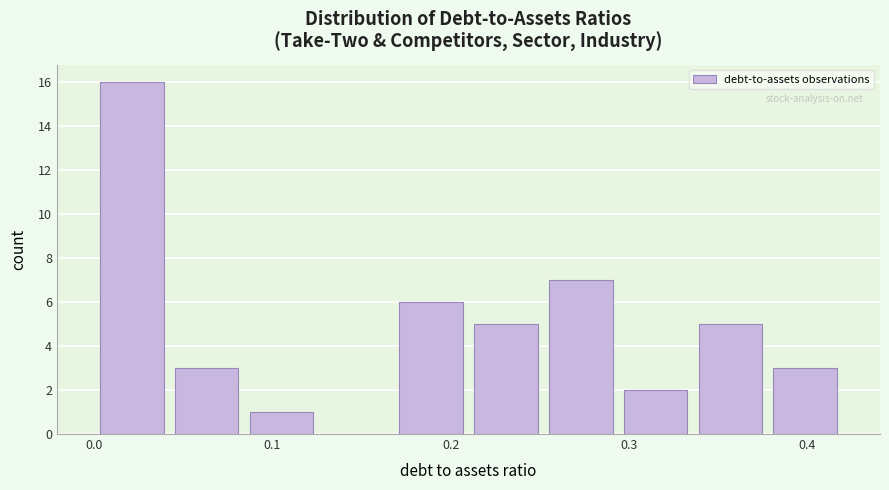

Reading left to right, transcribe this chart: for each bar, give the range it covers on the x-axis and its height. Neither the bar edges nor the heights are printed on the chart, so give them approximately, as read against the axes.

0.000 to 0.042: 16
0.042 to 0.084: 3
0.084 to 0.126: 1
0.126 to 0.168: 0
0.168 to 0.210: 6
0.210 to 0.252: 5
0.252 to 0.294: 7
0.294 to 0.336: 2
0.336 to 0.378: 5
0.378 to 0.420: 3